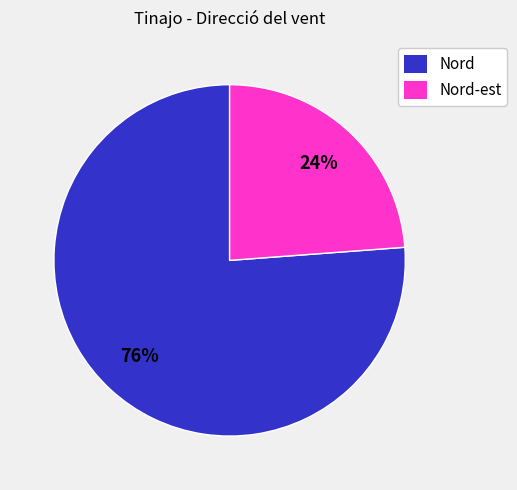

Is the sum of Nord-est and Nord greater than half?

Yes